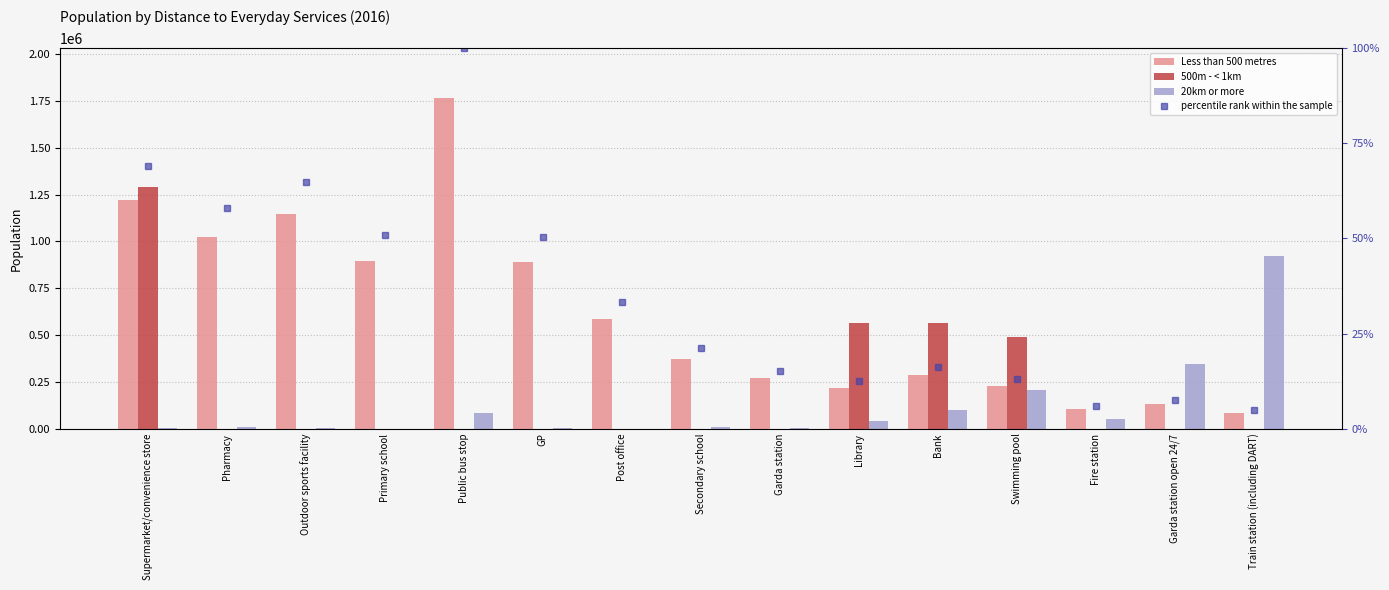

What is the difference between the maximum and minimum values in the Less than 500 metres series?

1680385.0